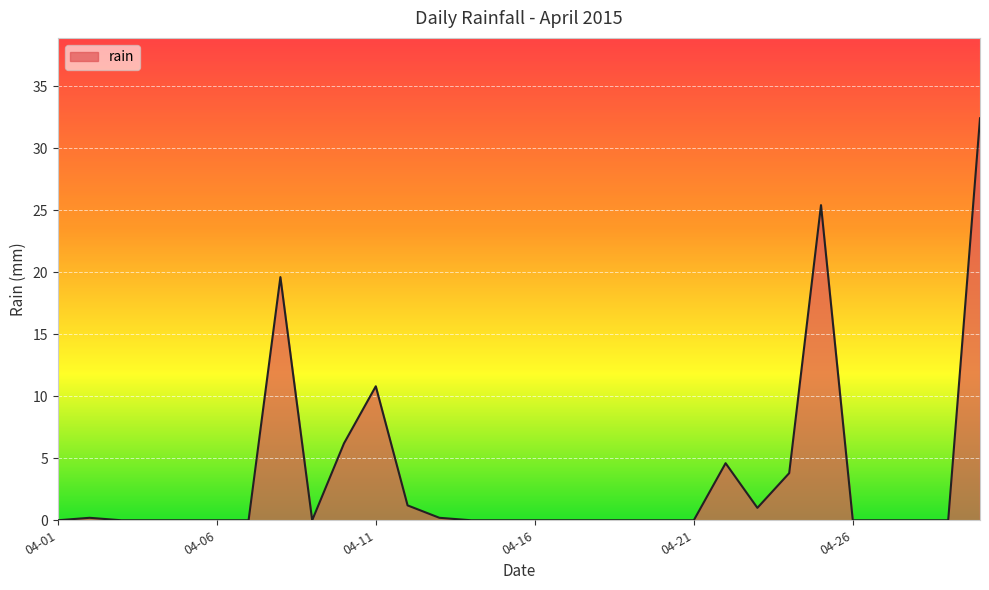

How many lines are shown in the chart?

1